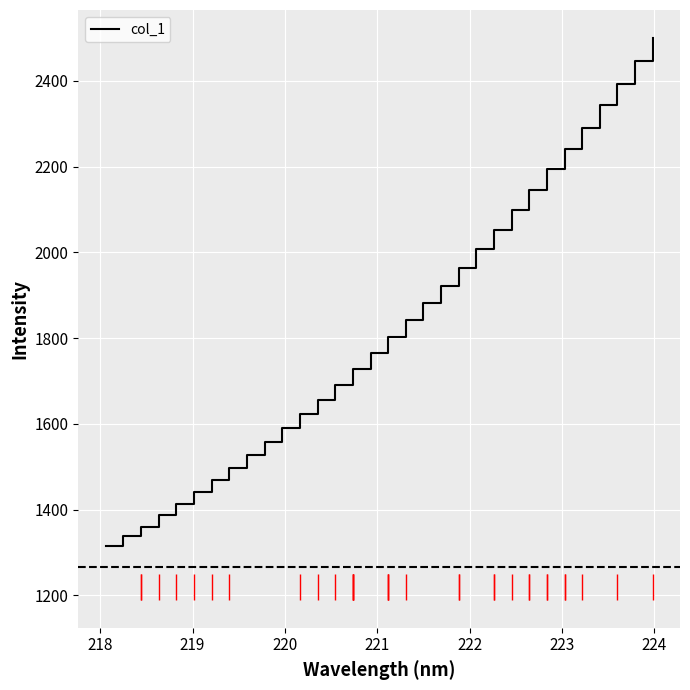

How many values are below 1802?

16